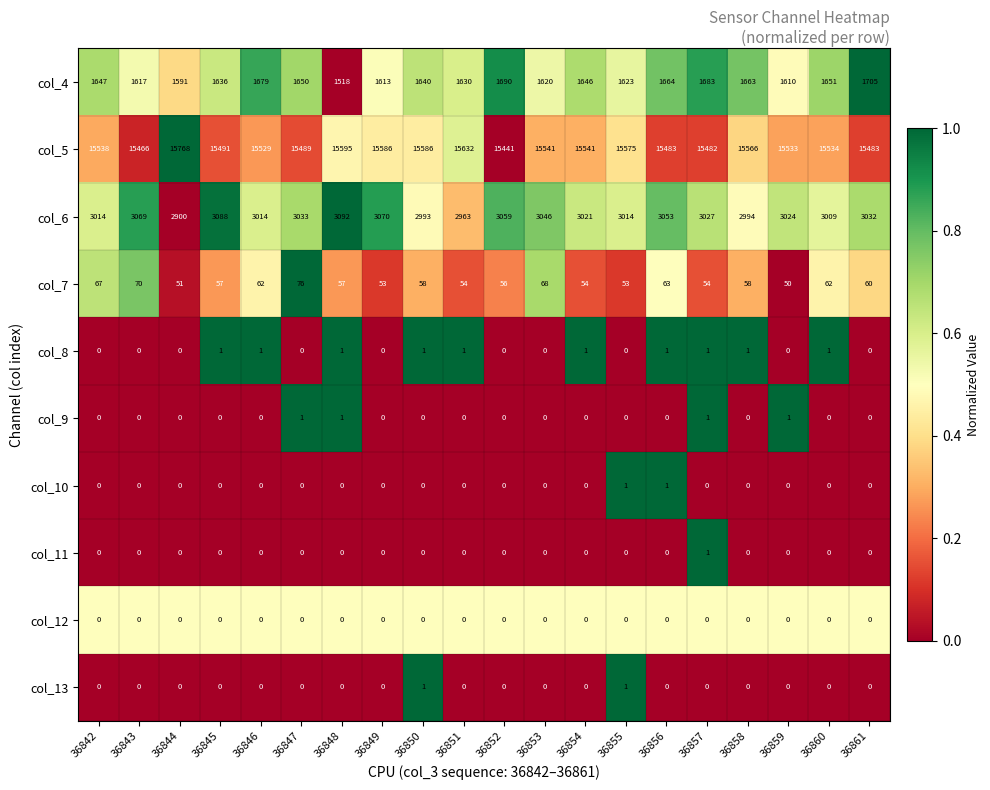

At how many categories does at least one series exceed 0?

20